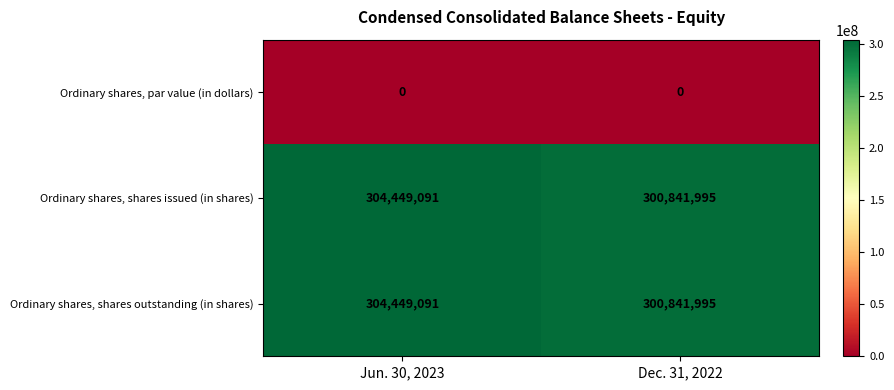

Is it true that Ordinary shares, shares outstanding (in shares) equals 74888238 at Jun. 30, 2023?

False